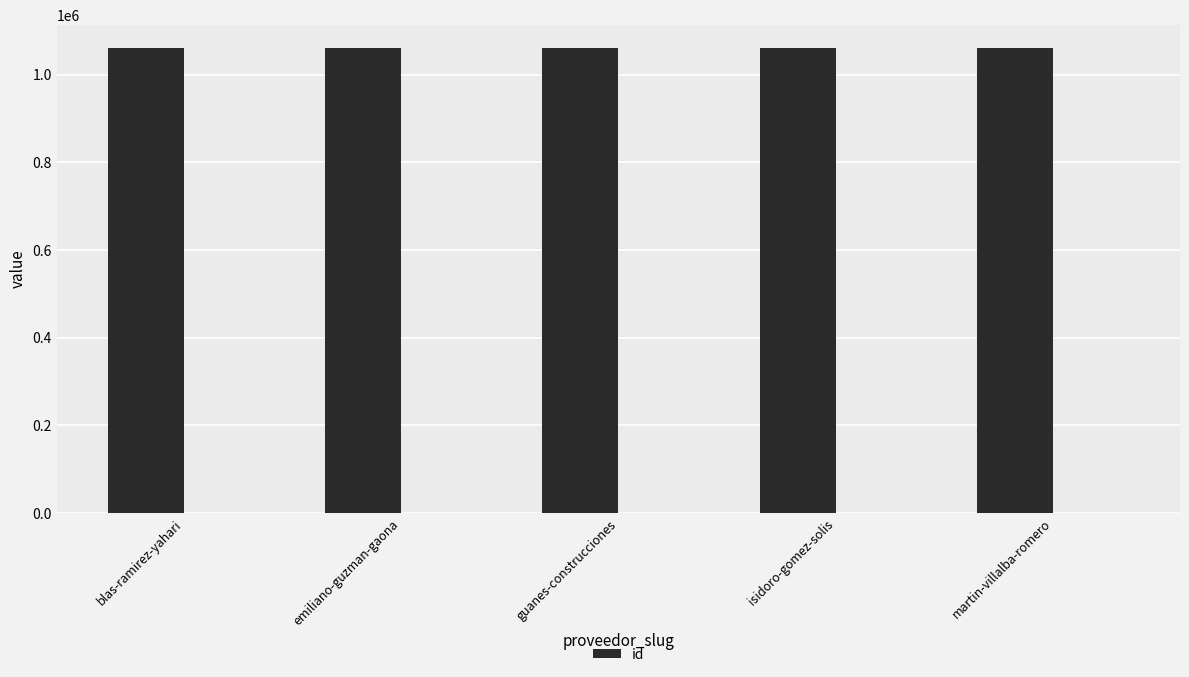

What value does the data have at guanes-construcciones?

1060686